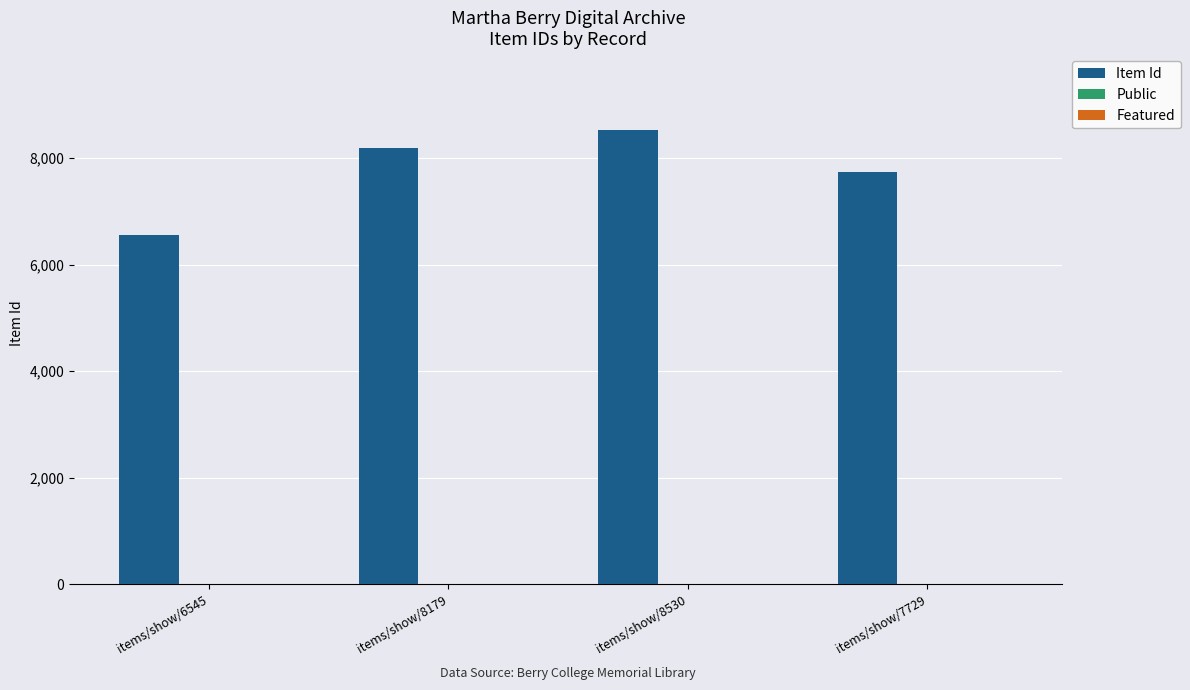

Which series has the largest total across all categories?

Item Id